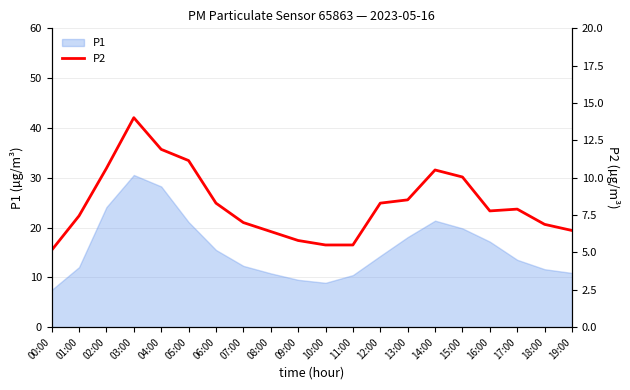

What is the sum of all values?

165.2